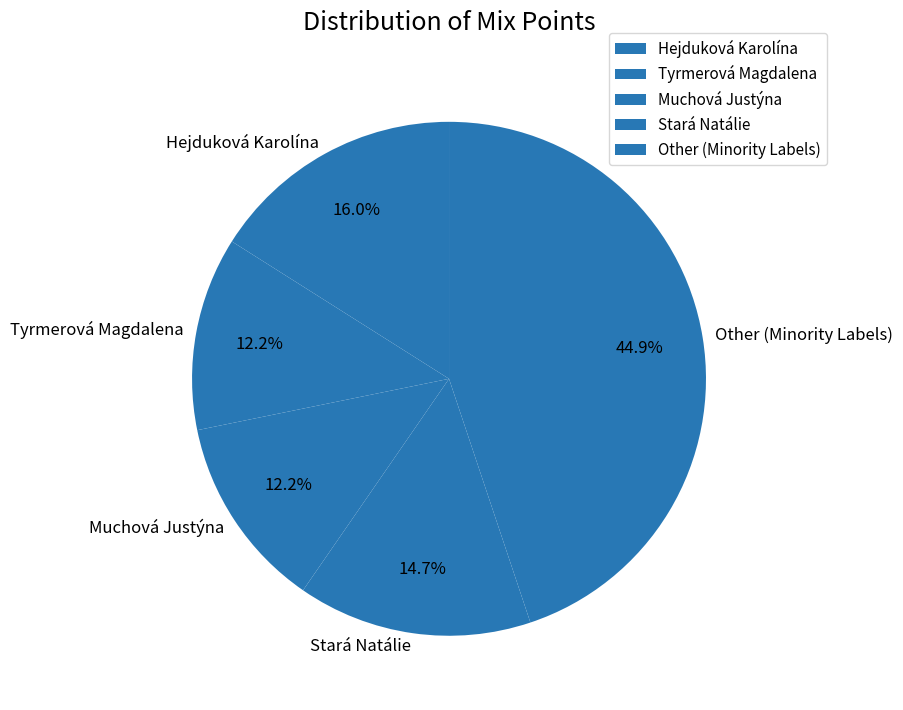

Does Other (Minority Labels) represent more than half of the total?

No